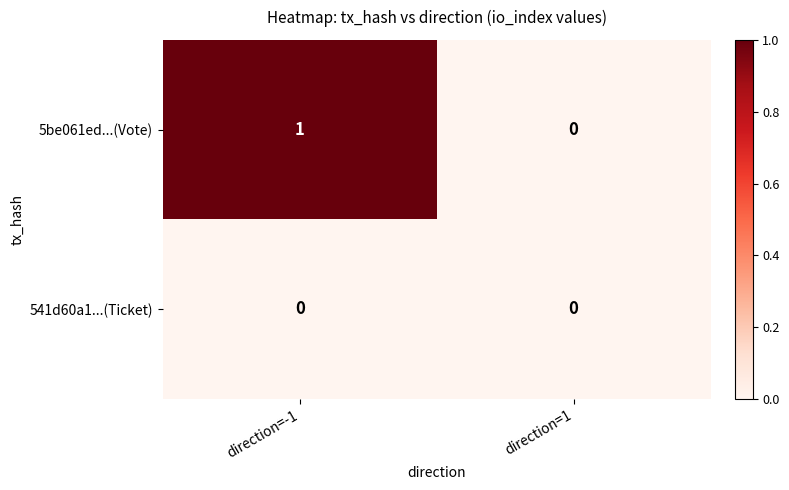

True or false: 541d60a1...(Ticket) has a value of 0 at direction=-1.

True